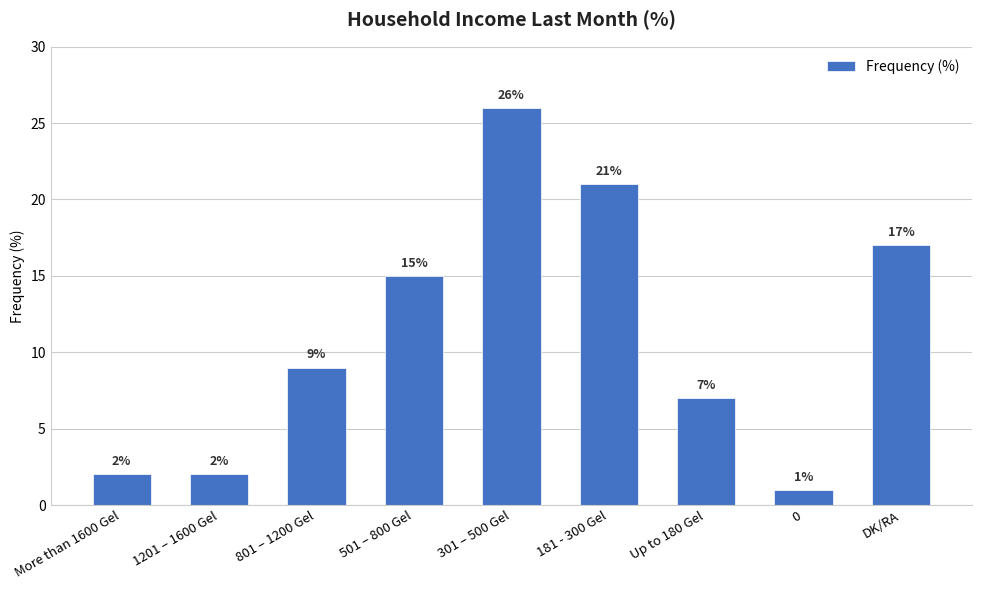

How many values are below 9?

4